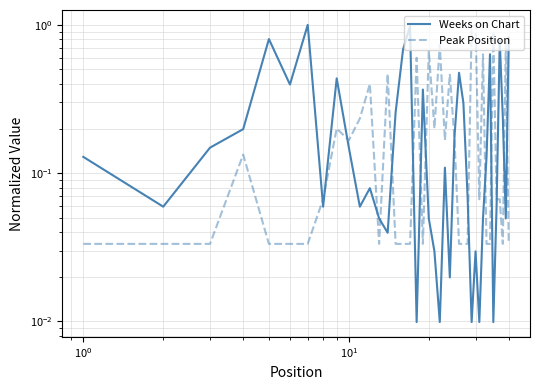

Reading left to right, extract all data points from this chart.

Weeks on Chart: 0.1	0.1	0.1	0.2	0.8	0.4	1.0	0.1	0.4	0.1	0.1	0.1	0.0	0.0	0.3	0.7	1.0	0.0	0.4	0.0	0.0	0.0	0.1	0.0	0.2	0.5	0.3	0.1	0.0	0.0	0.0	0.0	0.1	0.6	0.0	0.1	0.8	0.2	0.0	0.8
Peak Position: 0.0	0.0	0.0	0.1	0.0	0.0	0.0	0.1	0.2	0.2	0.2	0.4	0.0	0.5	0.0	0.0	0.0	0.6	0.0	0.7	0.2	0.7	0.2	0.5	0.2	0.0	0.0	0.0	1.0	1.0	0.1	0.6	0.0	0.0	0.9	0.1	0.1	0.0	0.8	0.0